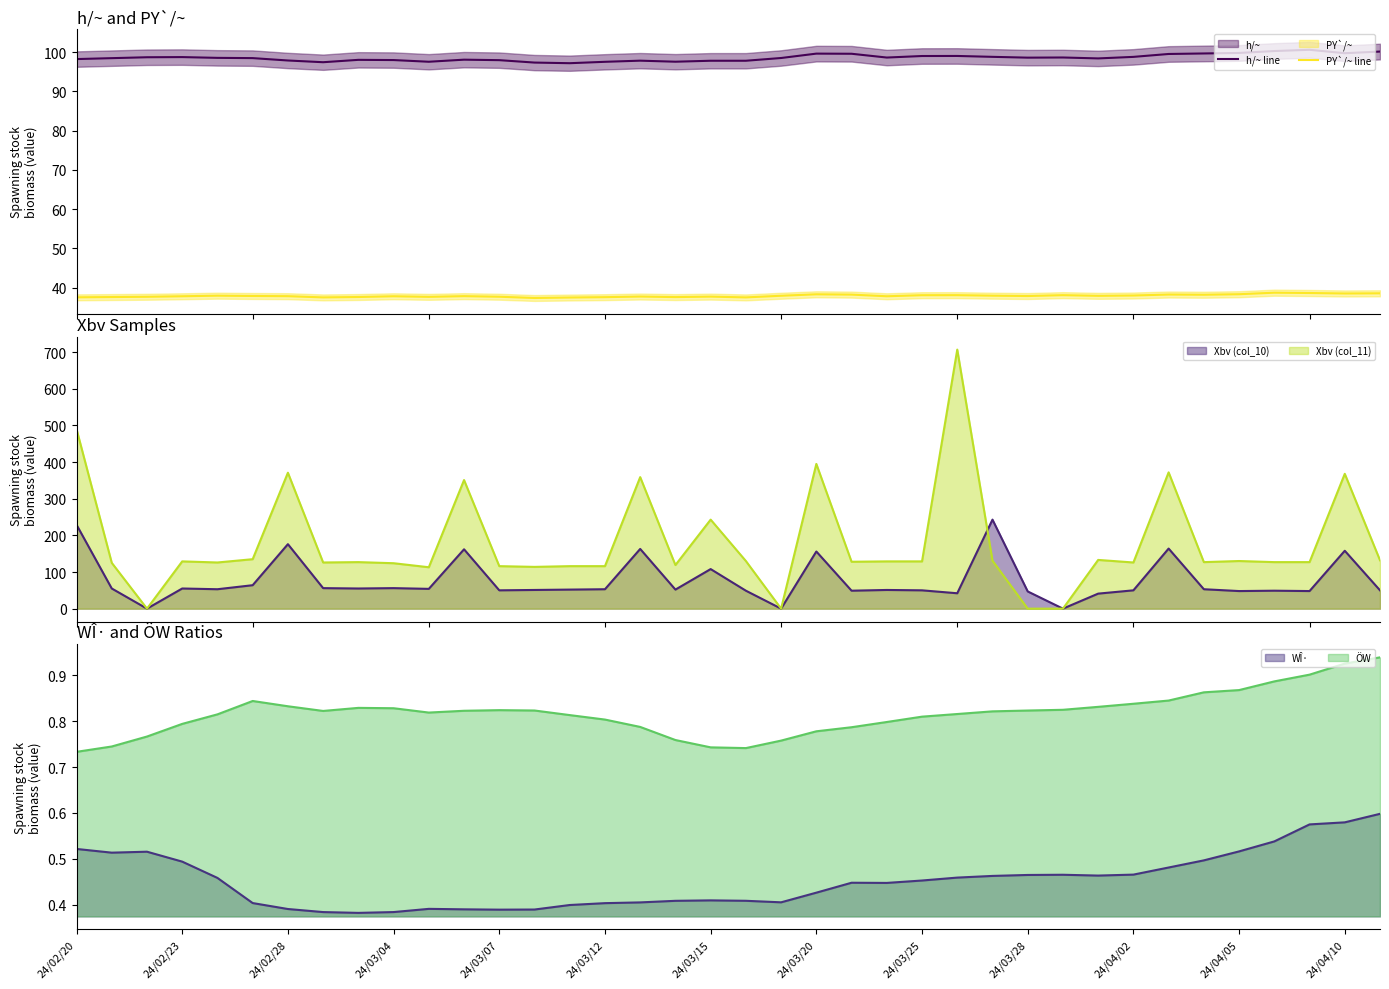

True or false: PY`/~ line and h/~ line intersect in this chart.

False